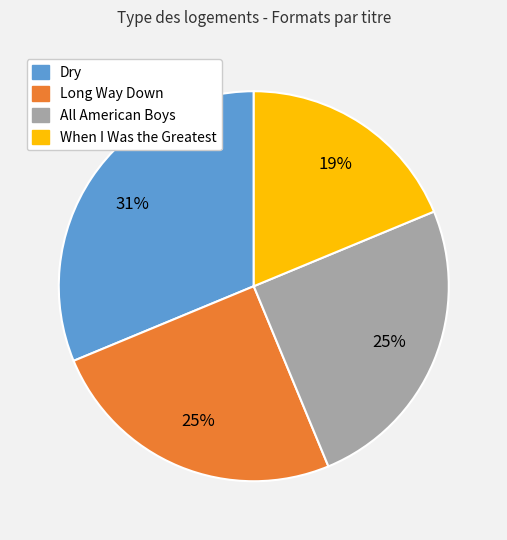

Which has a higher value, Long Way Down or When I Was the Greatest?

Long Way Down